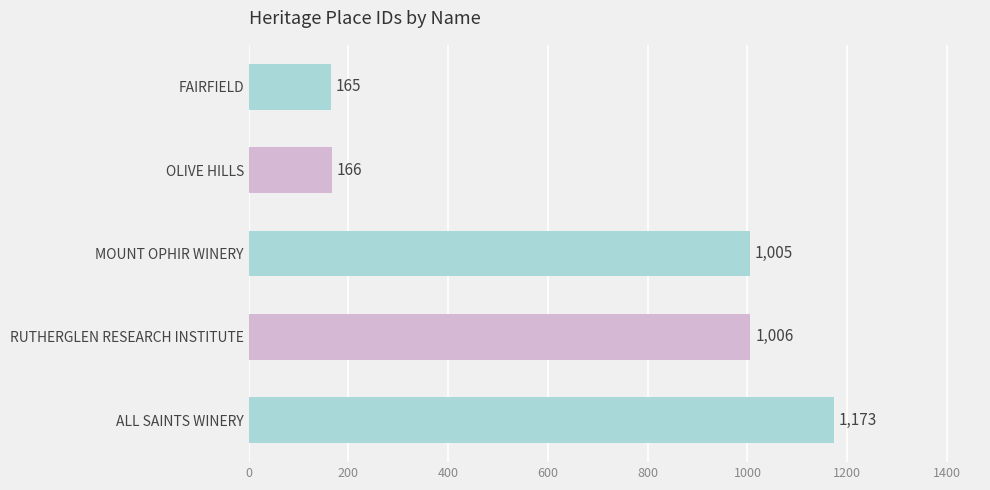

What is the average value?

703